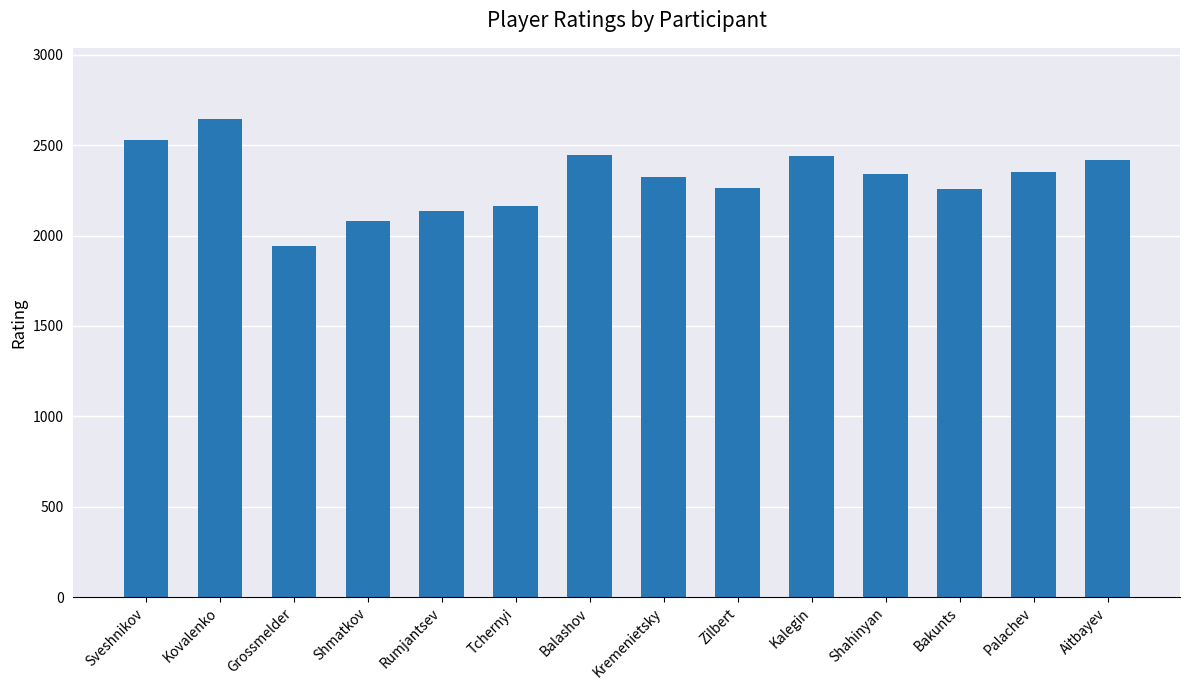

Is it true that the value at Rumjantsev is 2138?

True